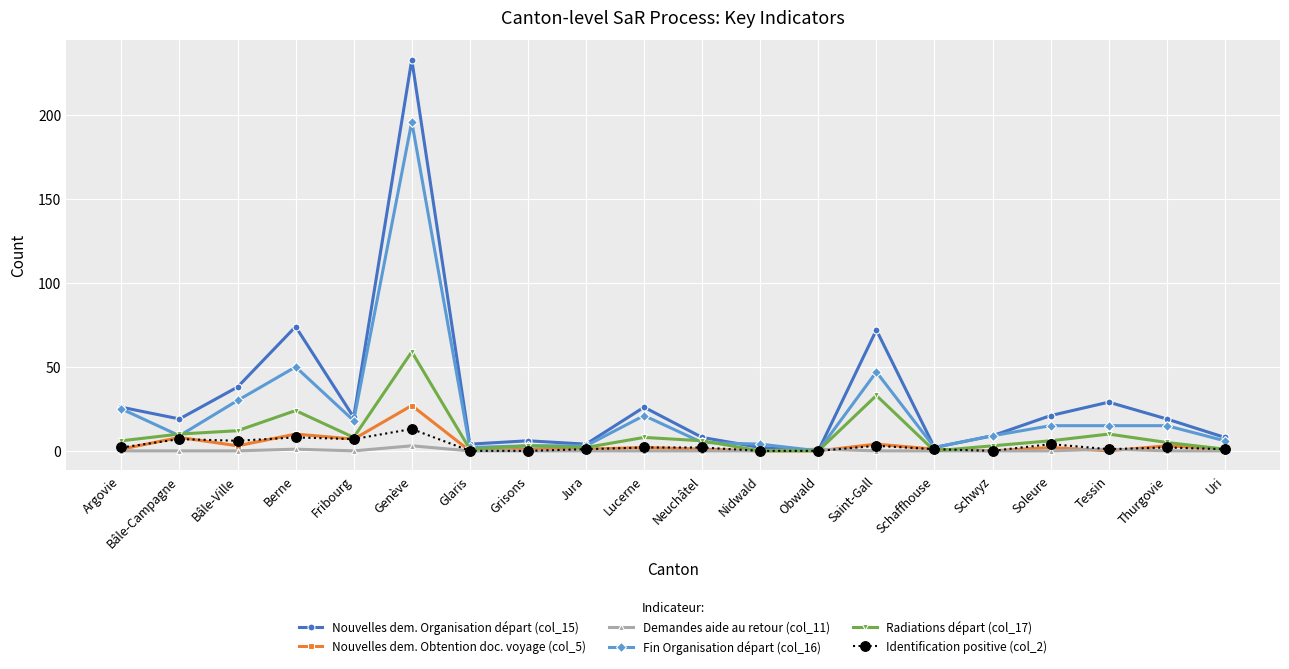

What are all the series names shown in the legend?

Nouvelles dem. Organisation départ (col_15), Nouvelles dem. Obtention doc. voyage (col_5), Demandes aide au retour (col_11), Fin Organisation départ (col_16), Radiations départ (col_17), Identification positive (col_2)